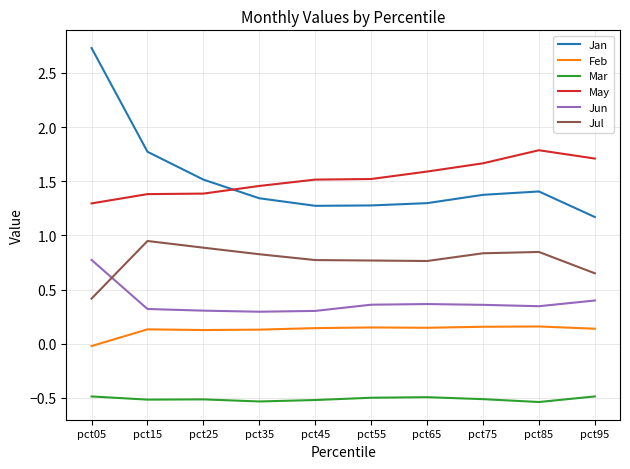

What is the difference between the maximum and minimum values in the Jun series?

0.5